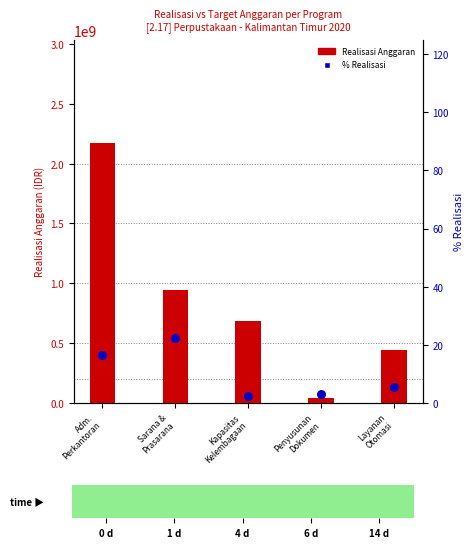

Which series has the largest total across all categories?

Realisasi Anggaran